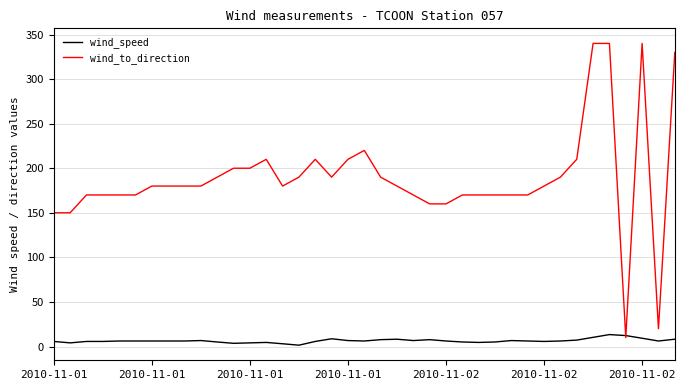

Which series has the largest total across all categories?

wind_to_direction